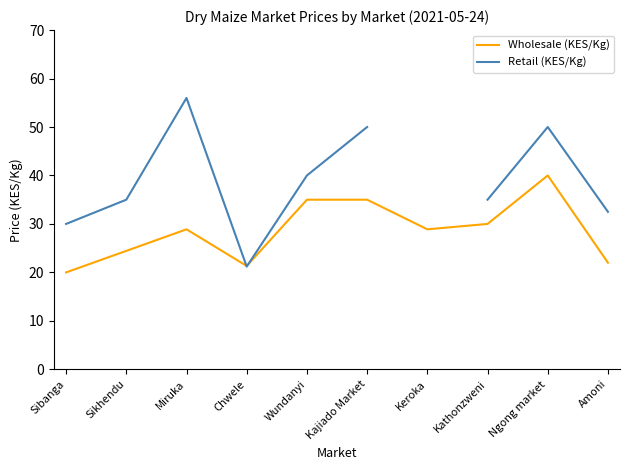

The value of Retail (KES/Kg) at Amoni is 19.5. True or false?

False